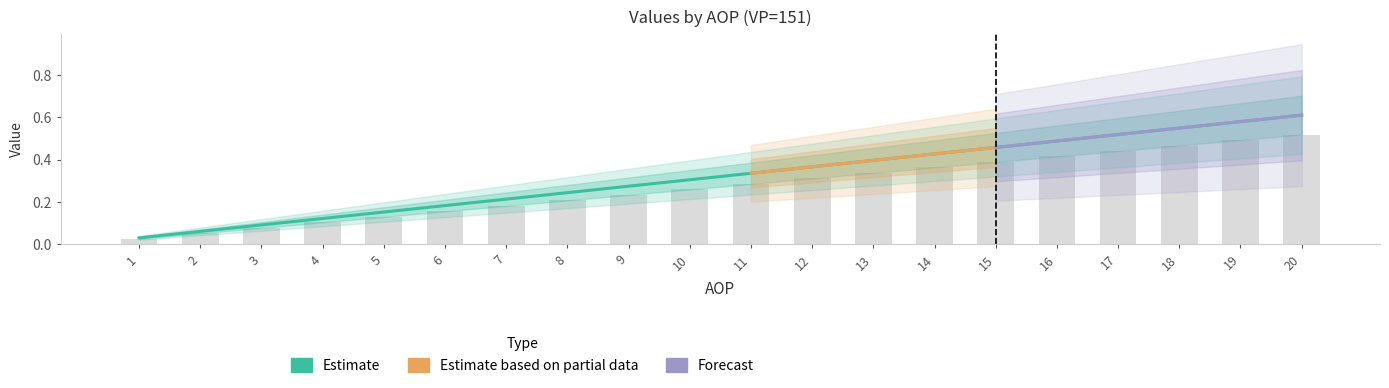

At which category is the sum across all series the highest?

15